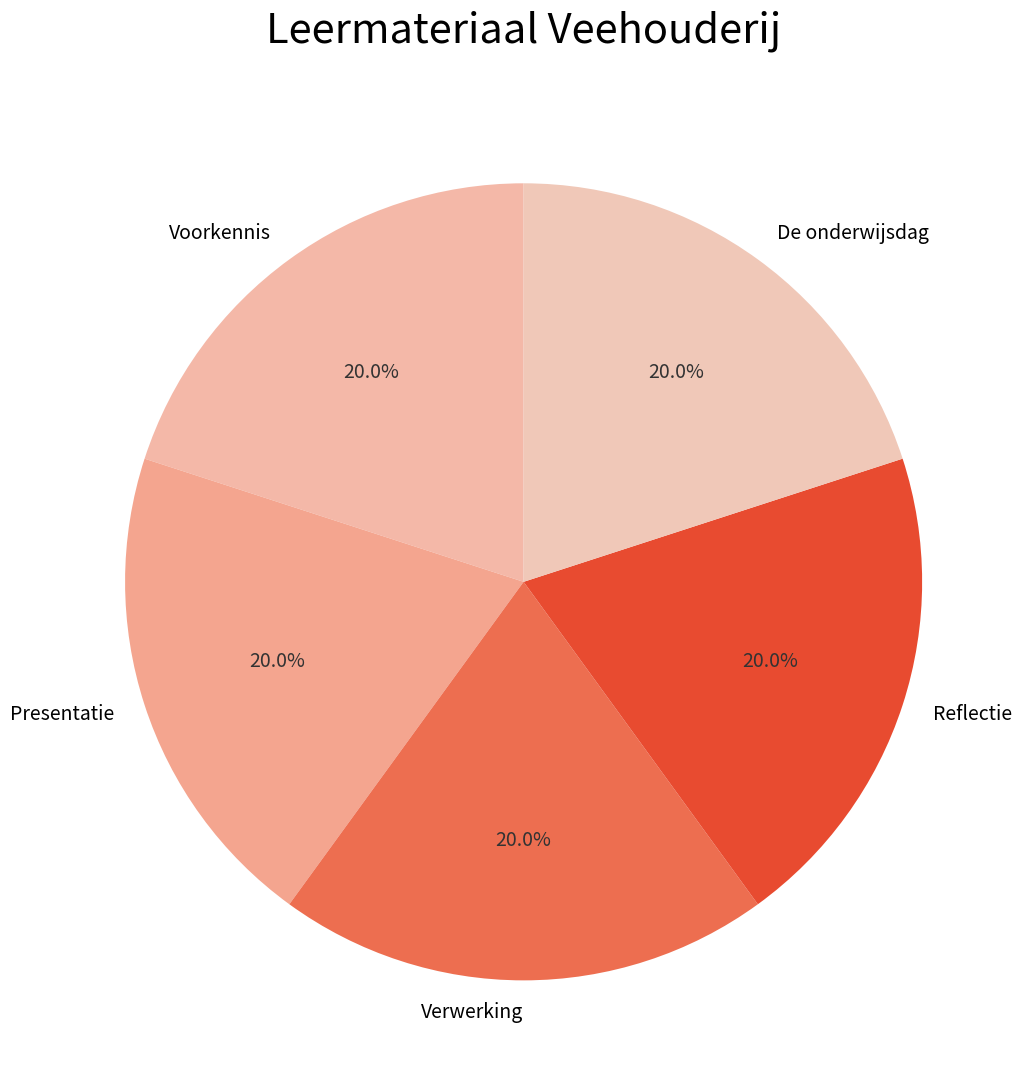

Does Voorkennis represent more than half of the total?

No